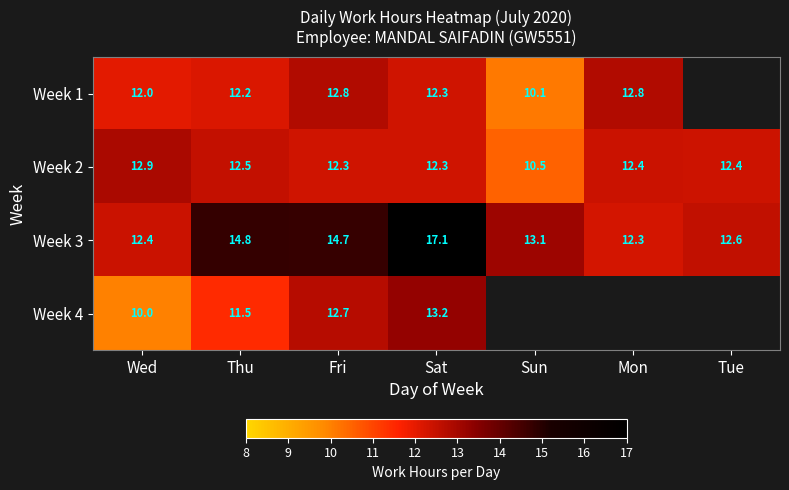

True or false: Week 3 has a value of 17.1 at Sat.

True